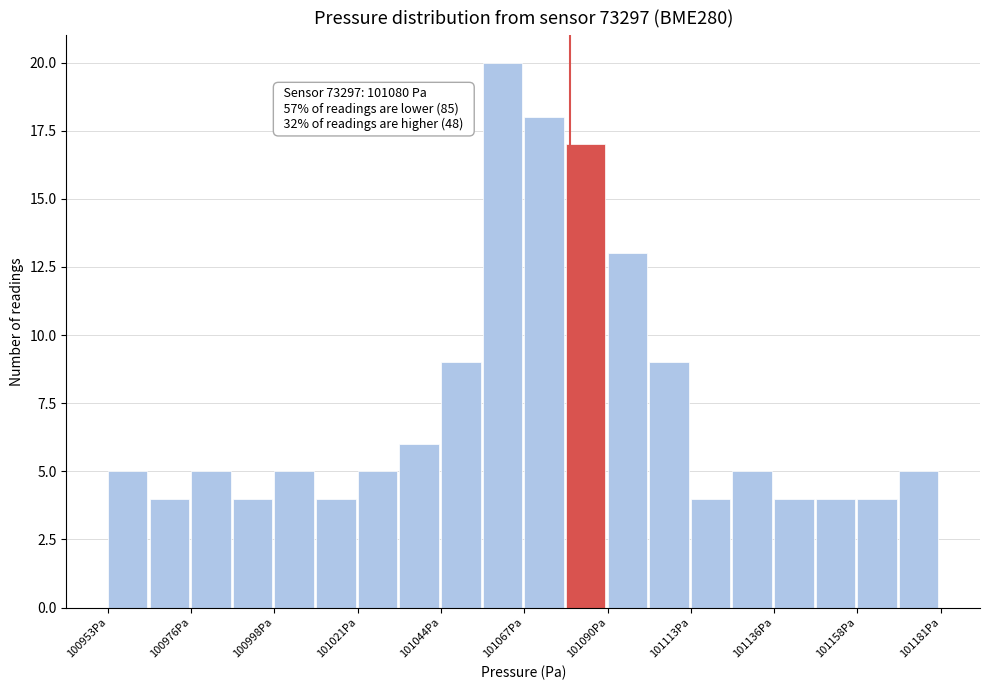

Read against the x-axis, roughly where is the centre of the tallest bar?

101060